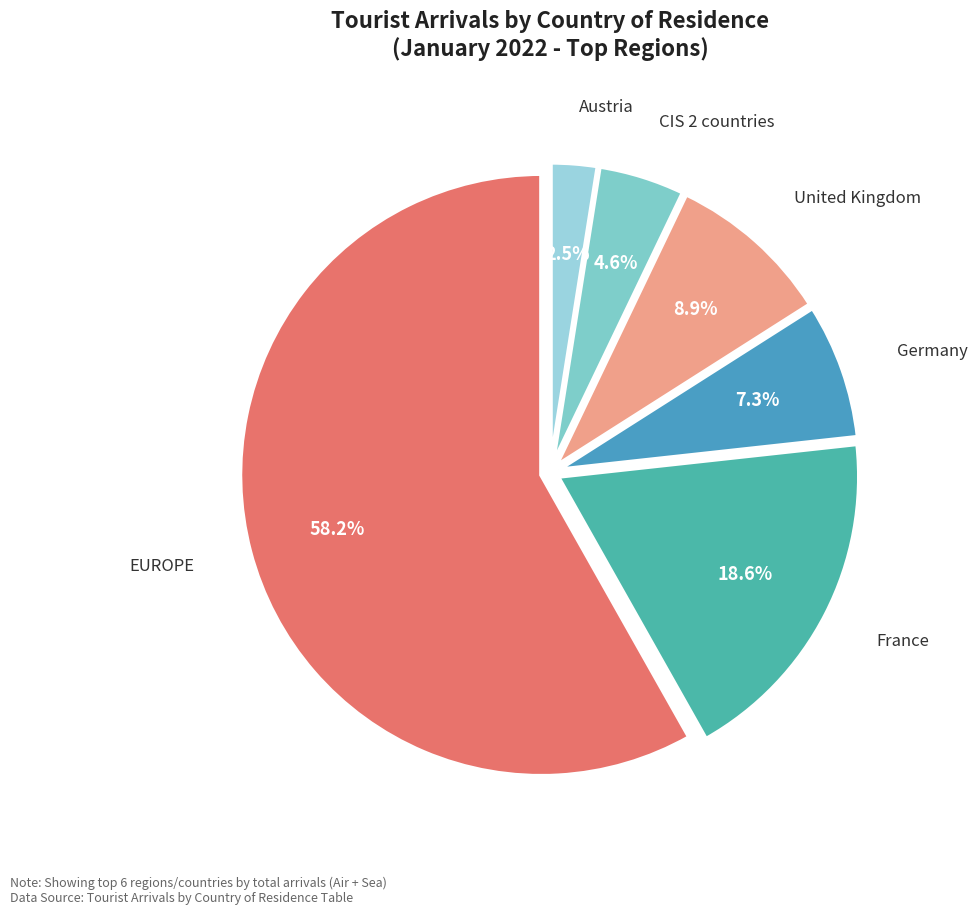

Is it true that Austria is 16% of the pie?

False